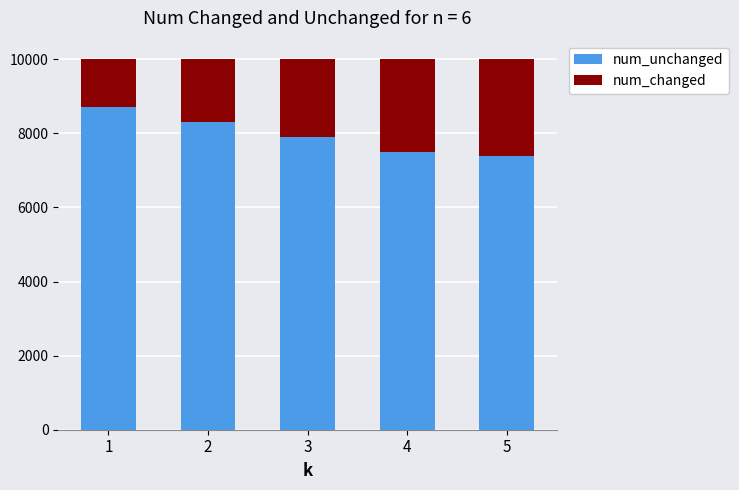

What is the difference between the second highest and second lowest values in the num_unchanged series?

800